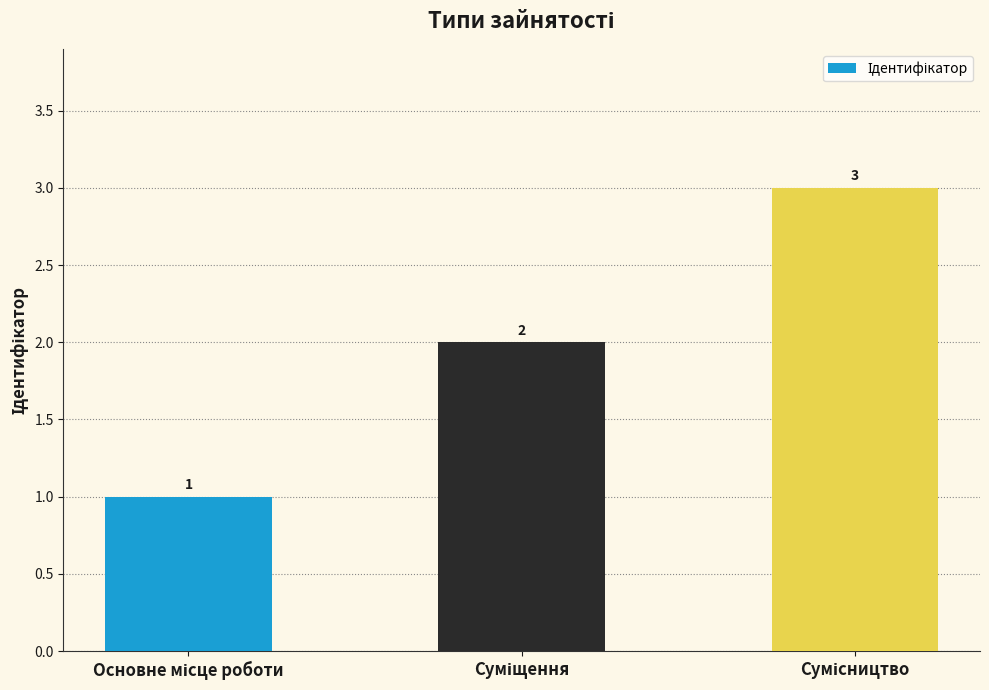

Count the values in the range 1 to 3.

3